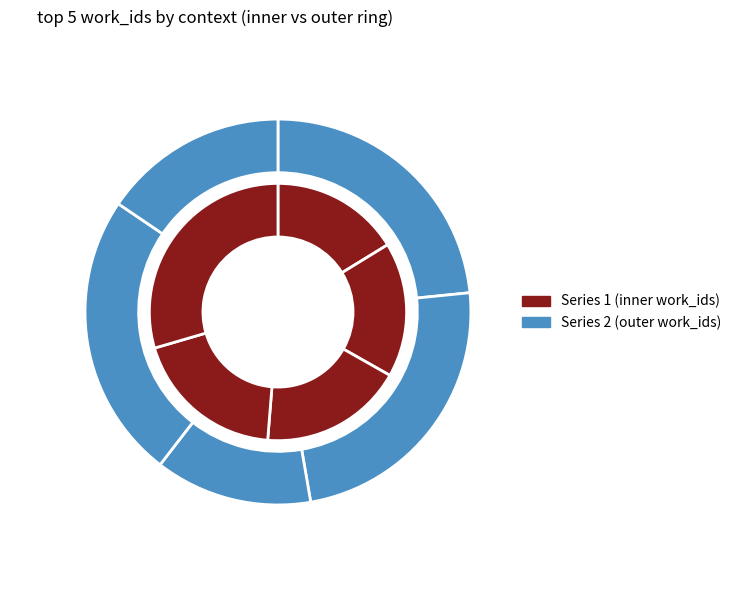

What percentage is the Chapter VII slice, to the nearest percent?

24%